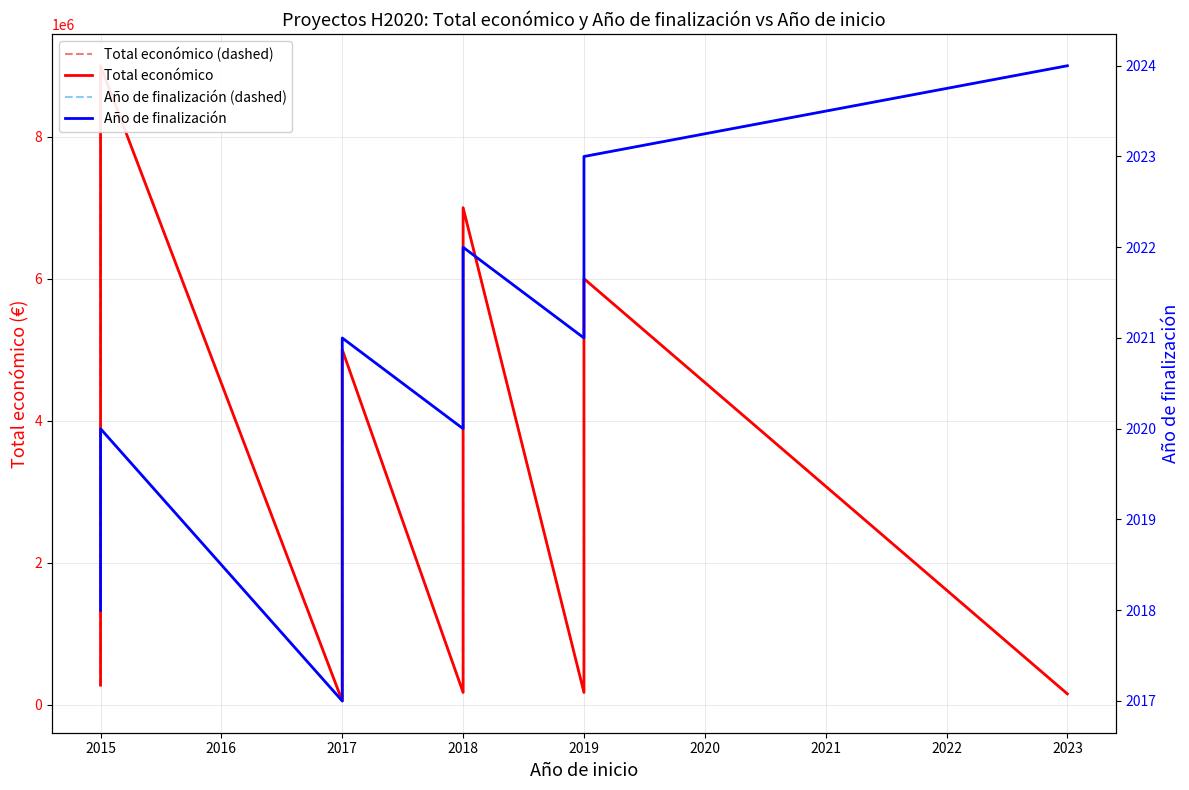

True or false: Año de finalización (dashed) and Total económico (dashed) intersect in this chart.

False